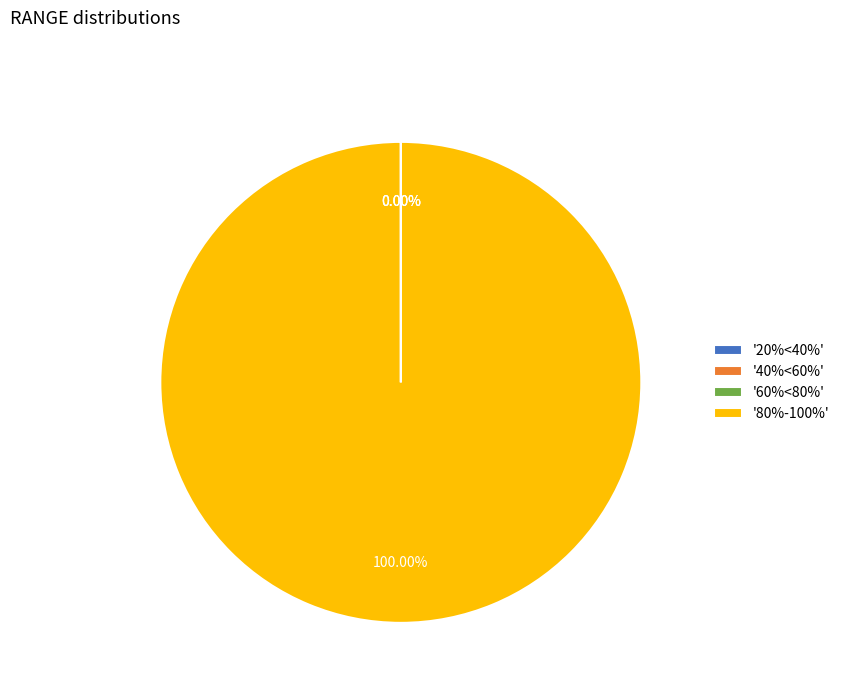

To the nearest percent, what is the difference between the largest and smallest slice percentages?

100%